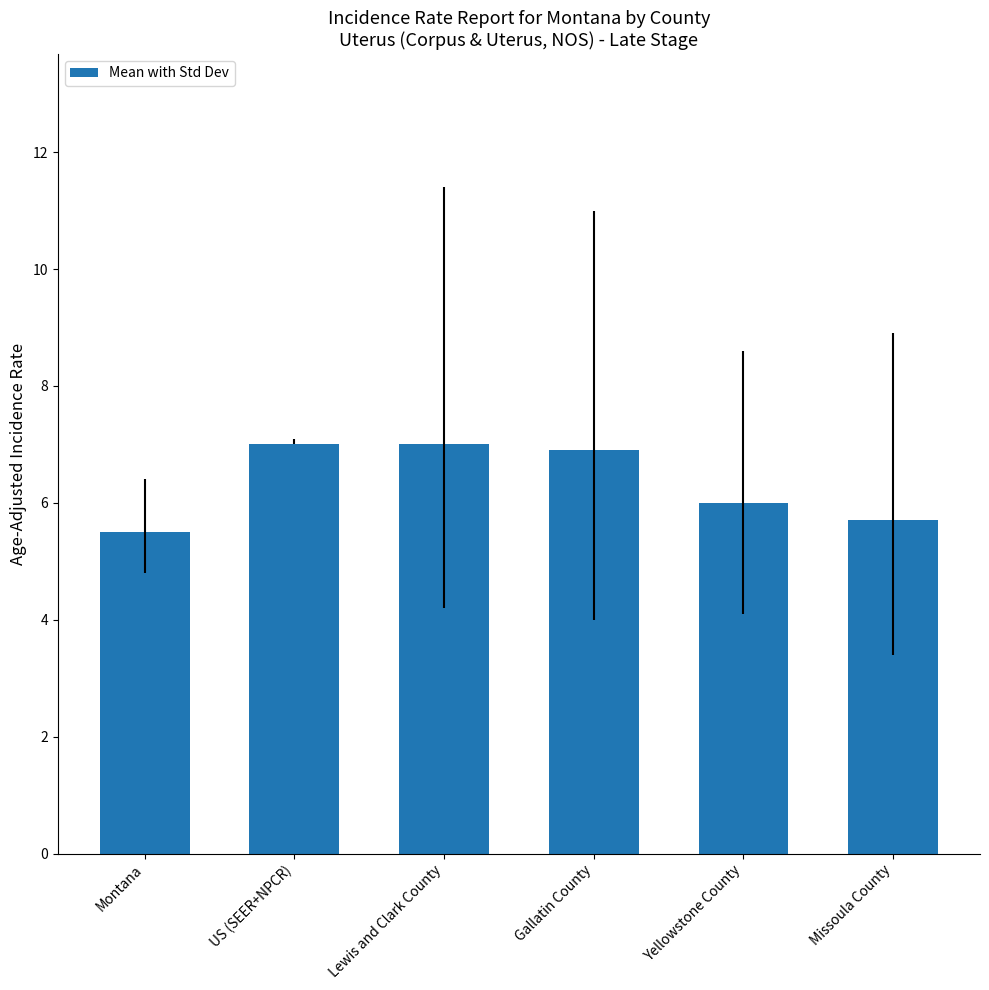

What is the sum of the values at Montana and US (SEER+NPCR)?

12.5